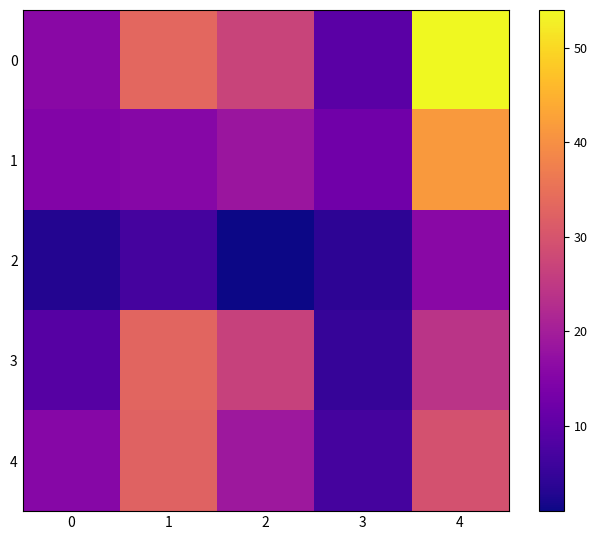

Which series changed the most between 1 and 3?

3